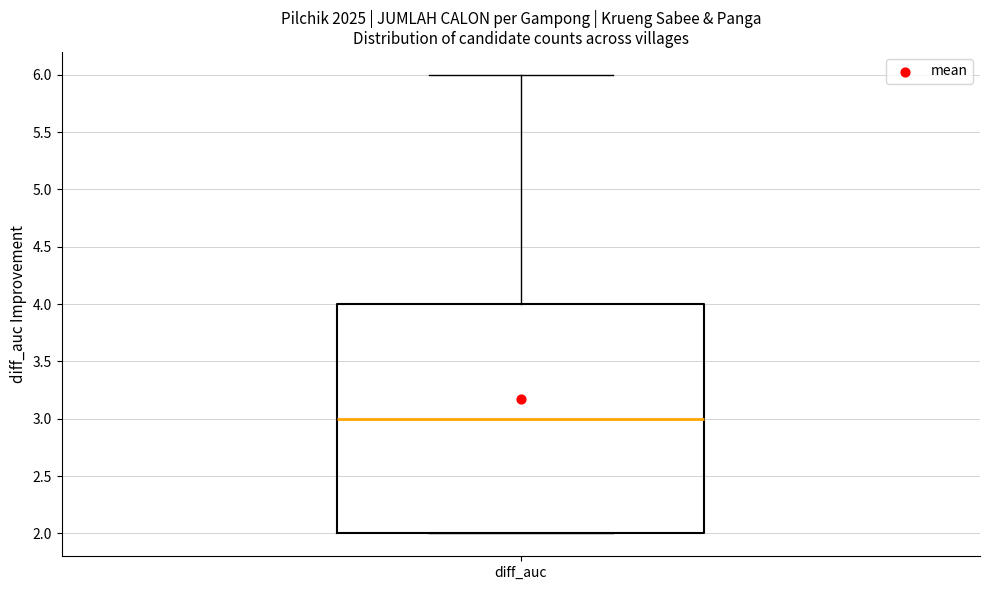

Read this box plot against the y-axis: the position of the median line, the range covered by the box, and the ends of both whiskers. The values are not printed on the chart, so give them approximately, as read against the axis.

median 3, box 2 to 4, whiskers 2 to 6